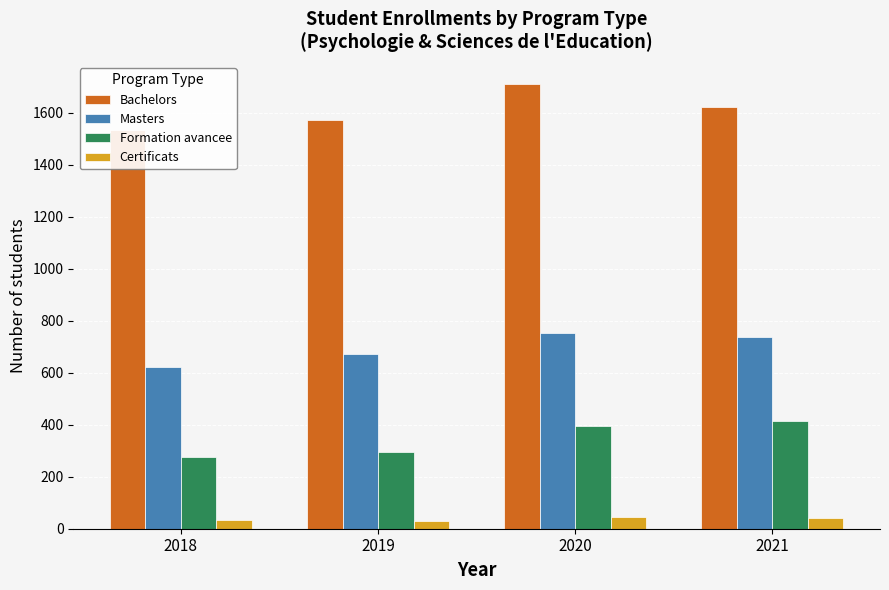

How many bars are there in each group?

4